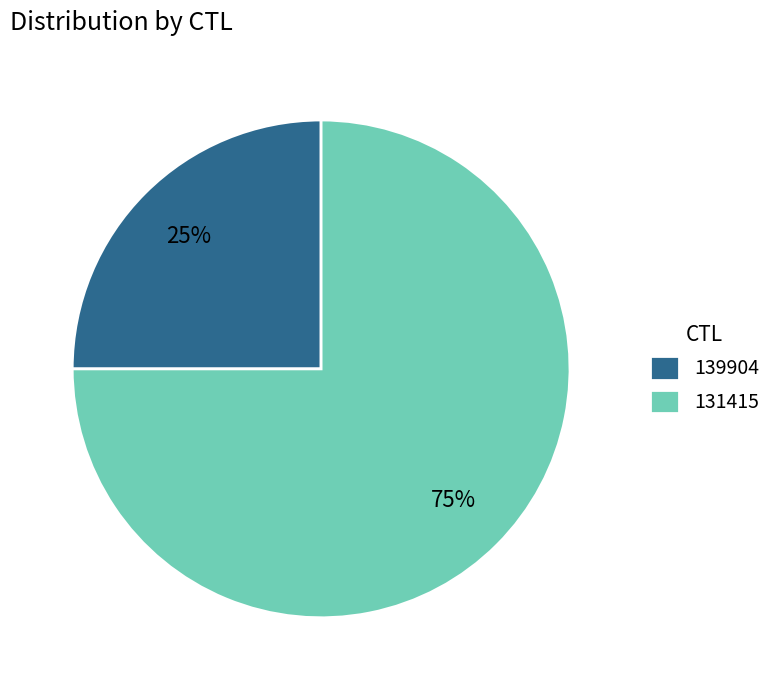

Between 139904 and 131415, which is larger?

131415